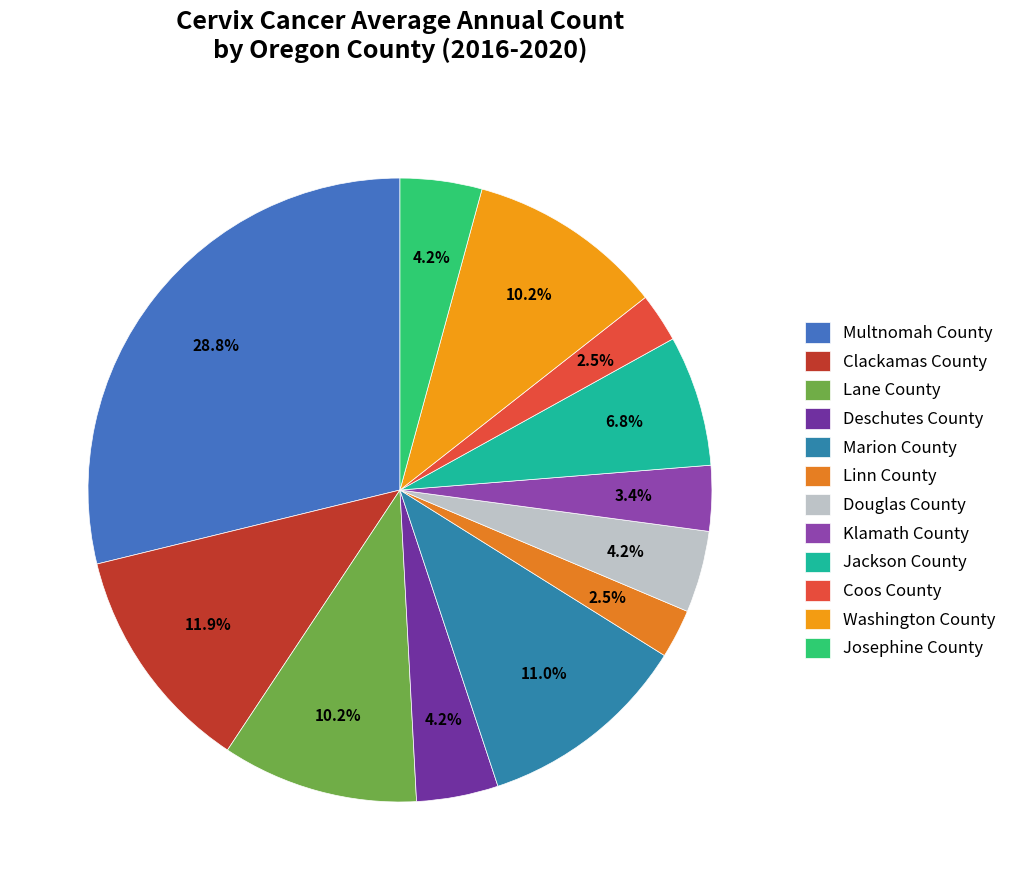

Combined, do Clackamas County and Multnomah County account for over 50%?

No